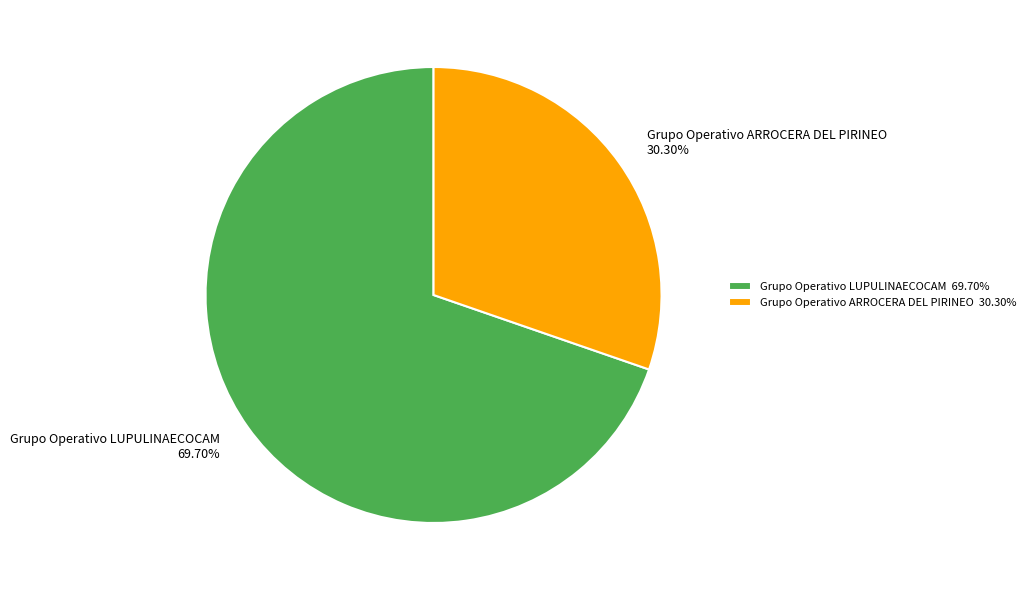

True or false: Grupo Operativo ARROCERA DEL PIRINEO accounts for 37% of the total.

False